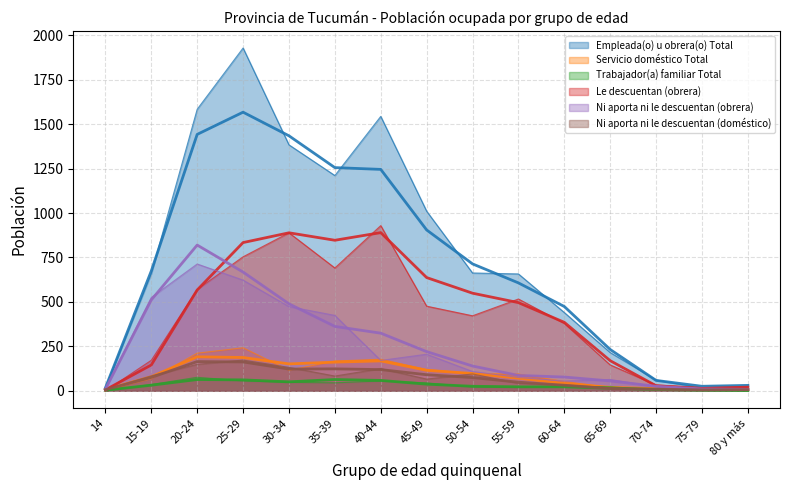

Does the chart display data point markers on the line(s)?

No